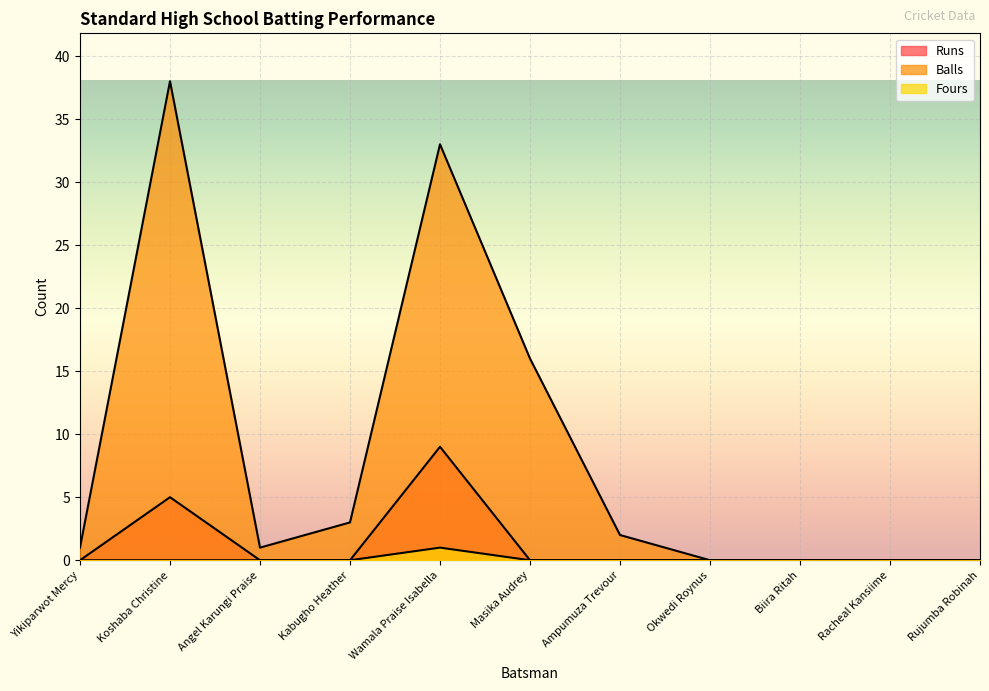

What is the label of the 9th point from the right?

Angel Karungi Praise